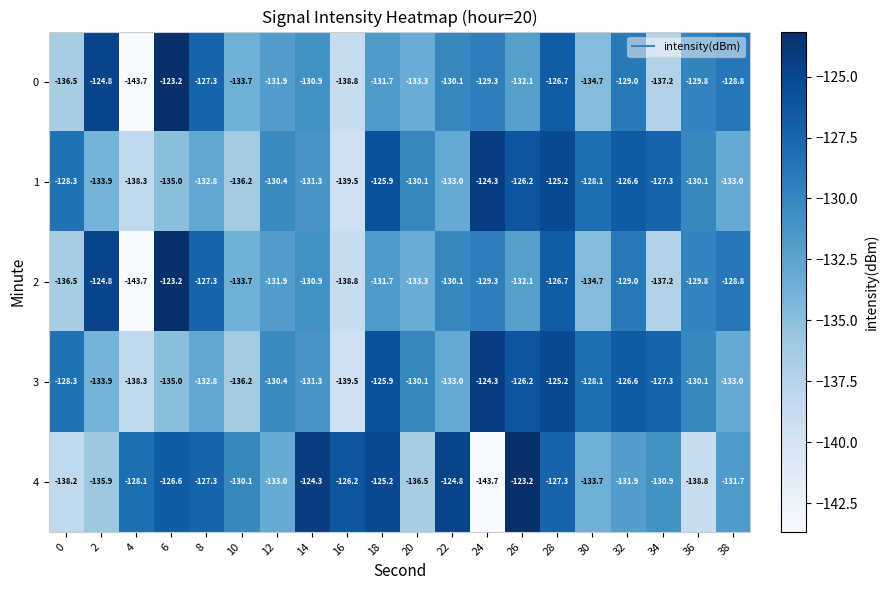

Is it true that 0 equals -216.6 at 0?

False